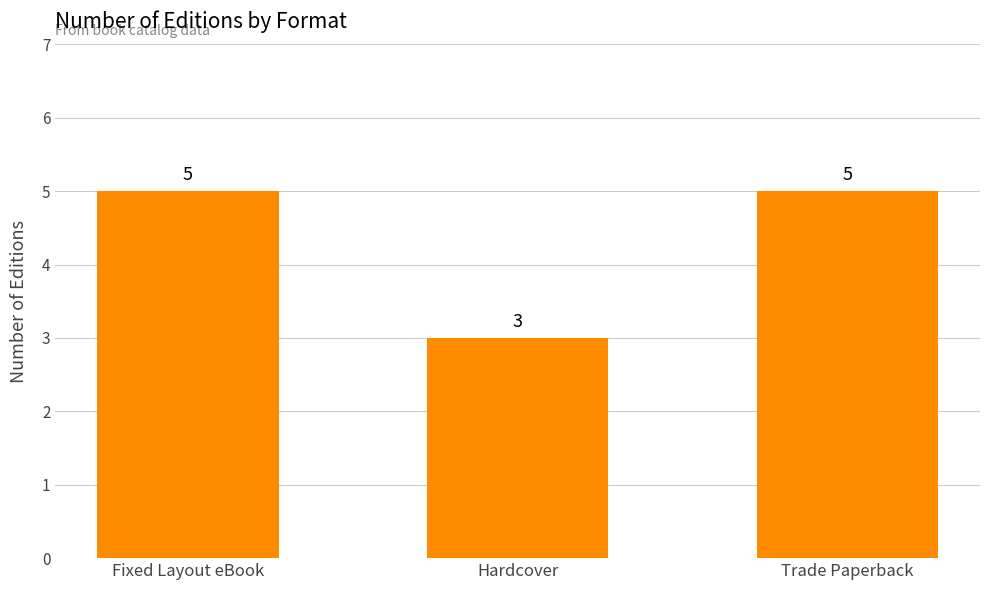

What is the ratio of the value at Trade Paperback to the value at Fixed Layout eBook?

1.0